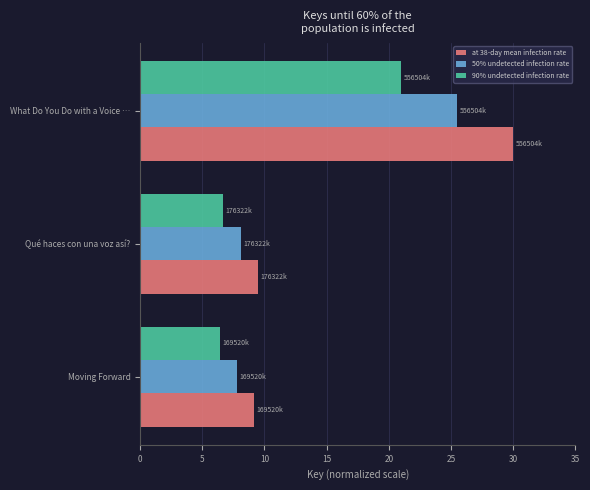

What value does the at 38-day mean infection rate series have at What Do You Do with a Voice …?

30.0